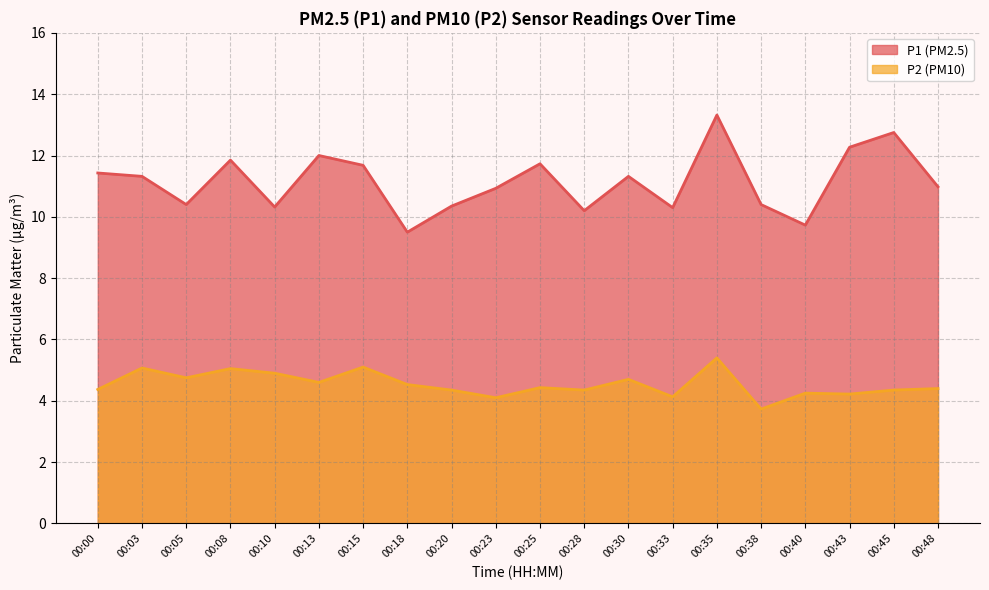

Between 00:38 and 00:10, which is larger?

00:38